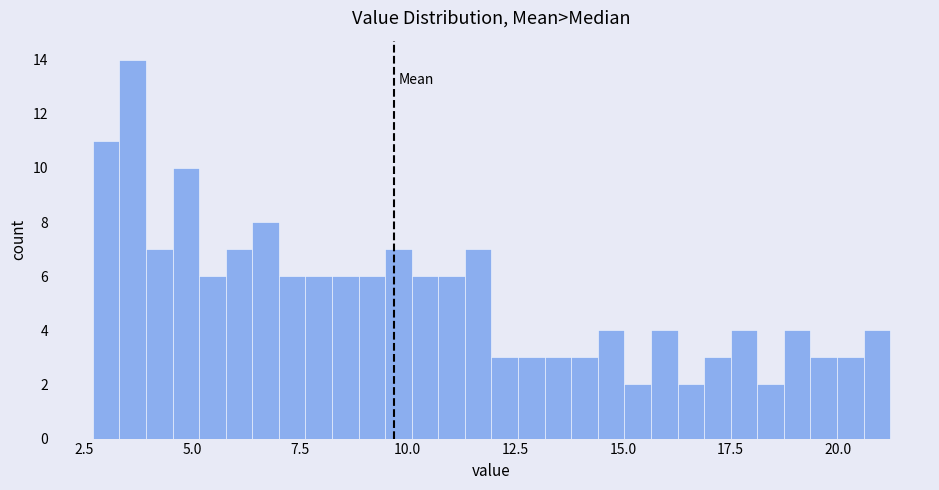

Around what value on the x-axis is the tallest bar? Give the approximate position of its centre, as read against the axis.

3.5